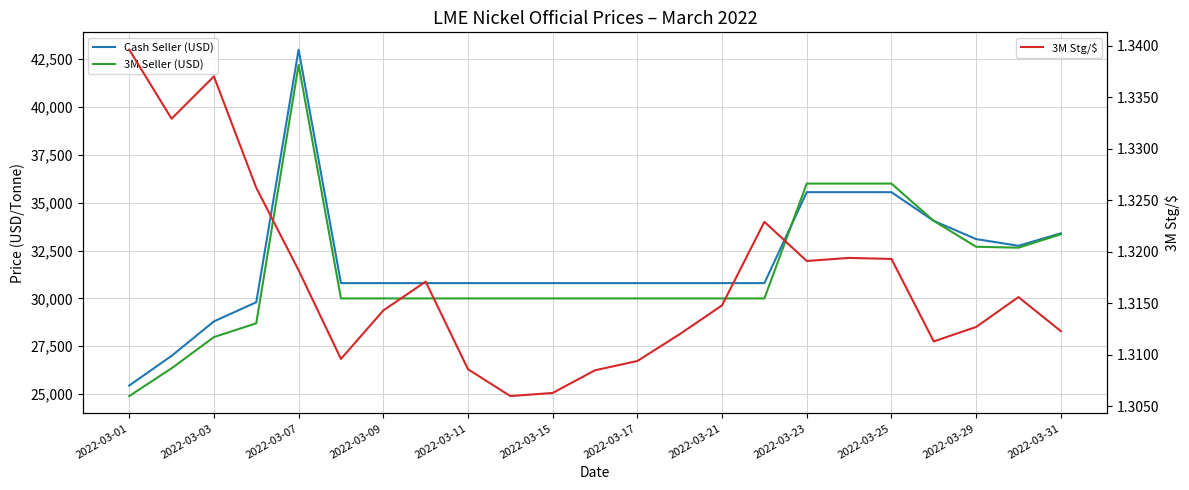

What is the value of the Cash Seller (USD) point at the 11th from the left?

30800.0